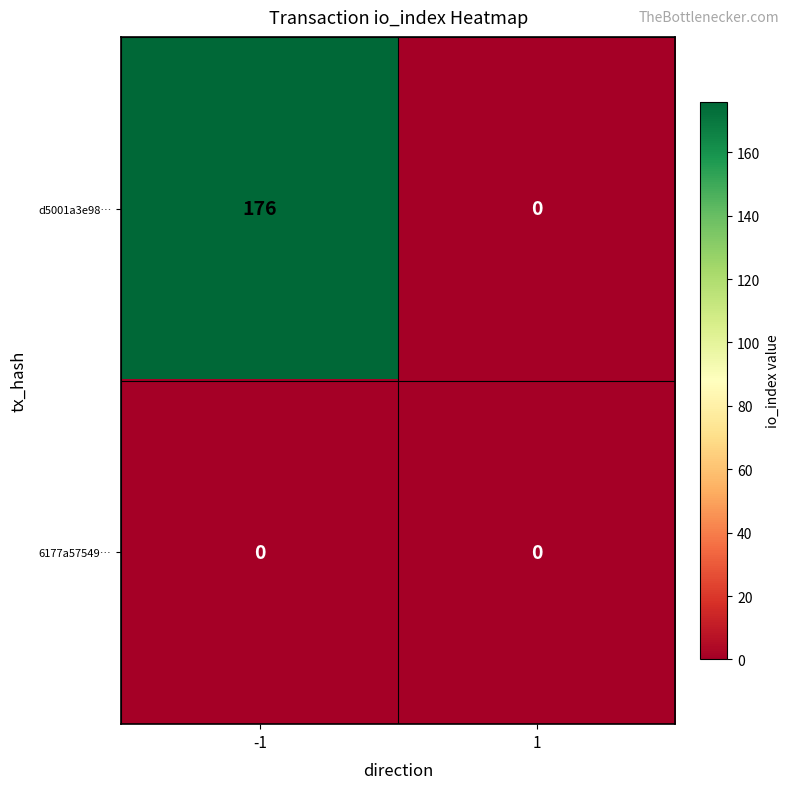

List the series in order of their overall mean, lowest first.

6177a57549…, d5001a3e98…